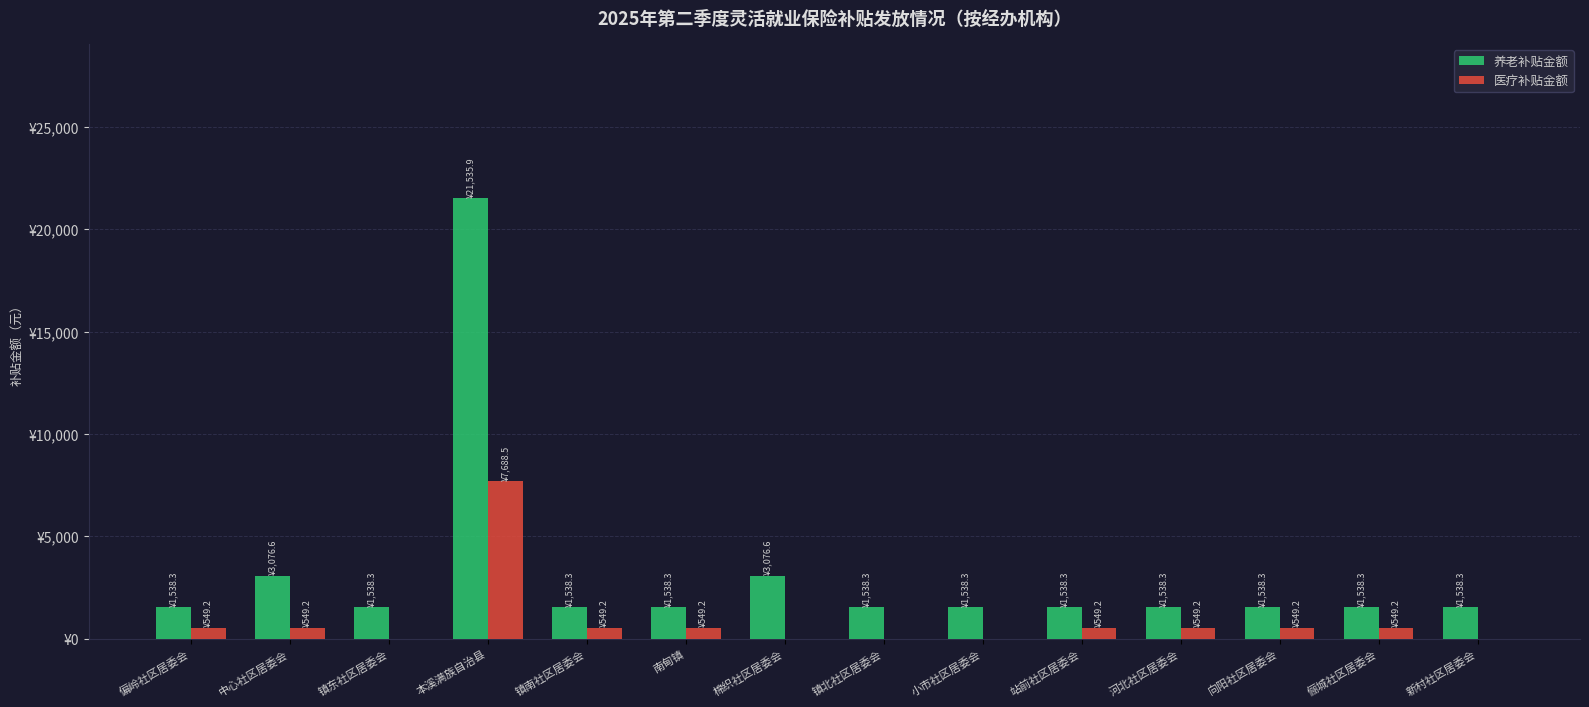

At how many categories does at least one series exceed 7820?

1